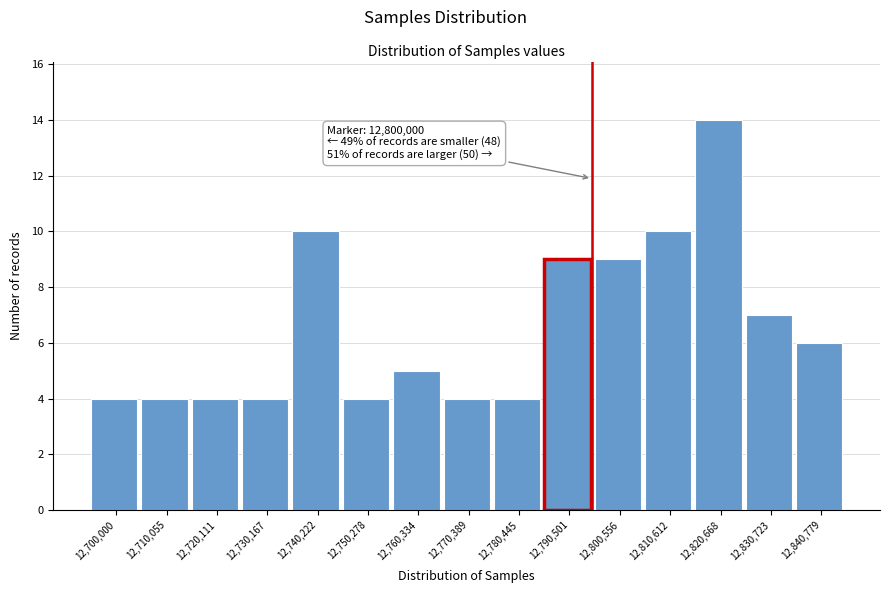

Reading right to left, extract all data points from this chart.

12,840,779=6	12,830,723=7	12,820,668=14	12,810,612=10	12,800,556=9	12,790,501=9	12,780,445=4	12,770,389=4	12,760,334=5	12,750,278=4	12,740,222=10	12,730,167=4	12,720,111=4	12,710,055=4	12,700,000=4